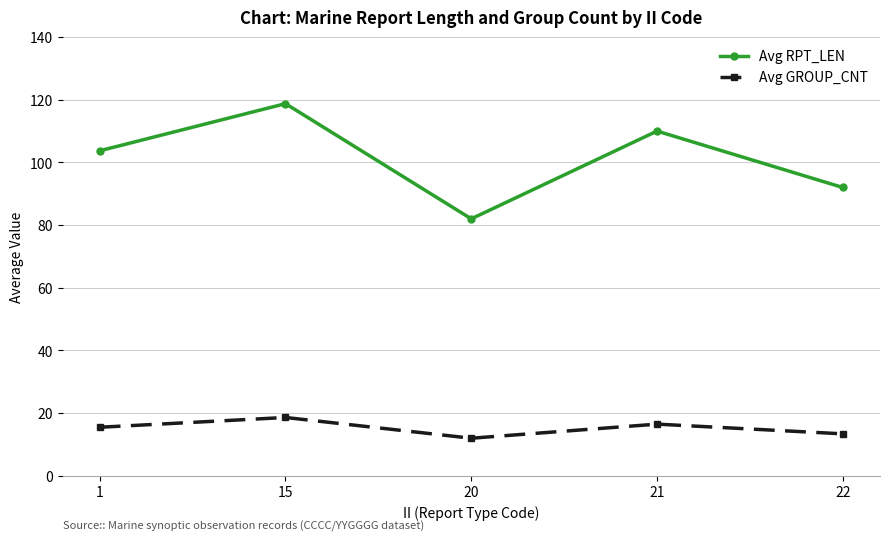

Rank the series by their maximum value, from highest to lowest.

Avg RPT_LEN, Avg GROUP_CNT